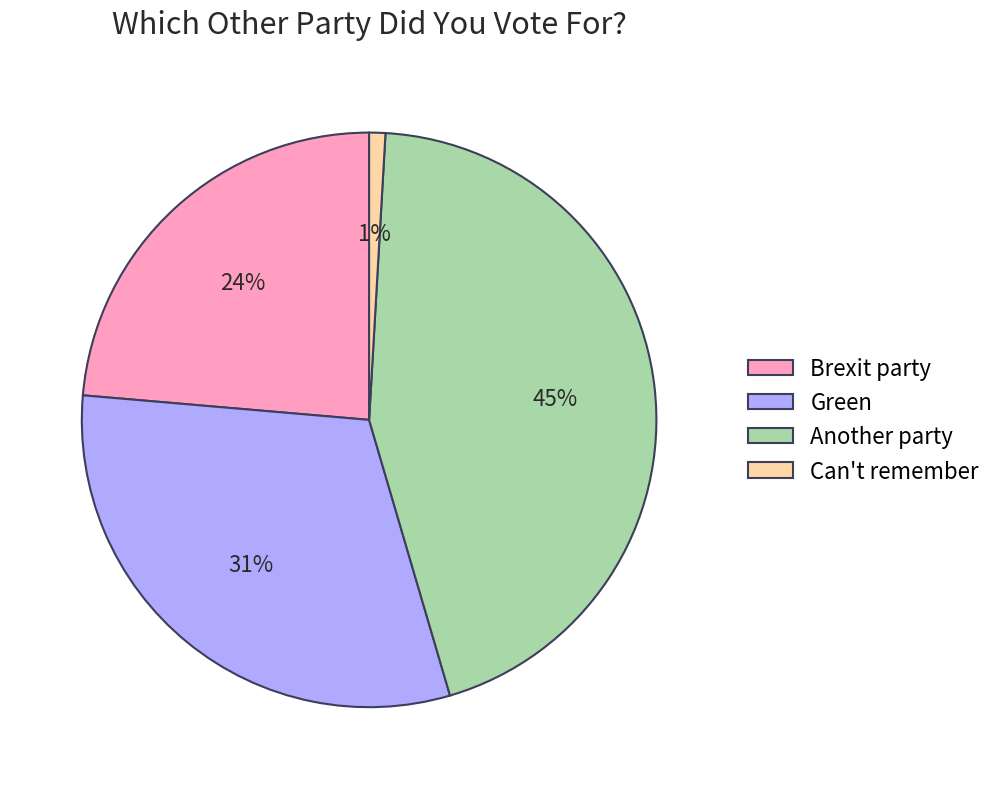

Which has a higher value, Can't remember or Brexit party?

Brexit party